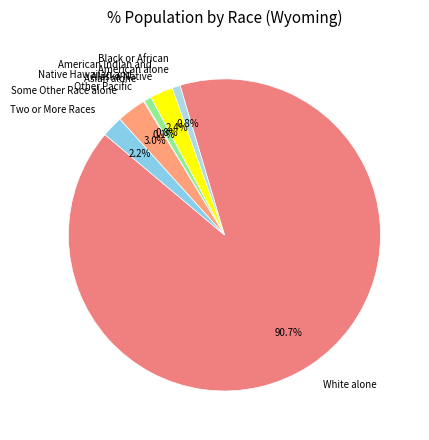

Which has a higher value, White alone or Some Other Race alone?

White alone